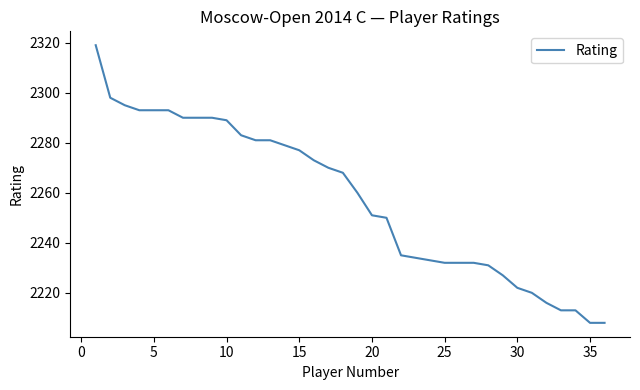

What is the minimum value shown in the chart?

2208